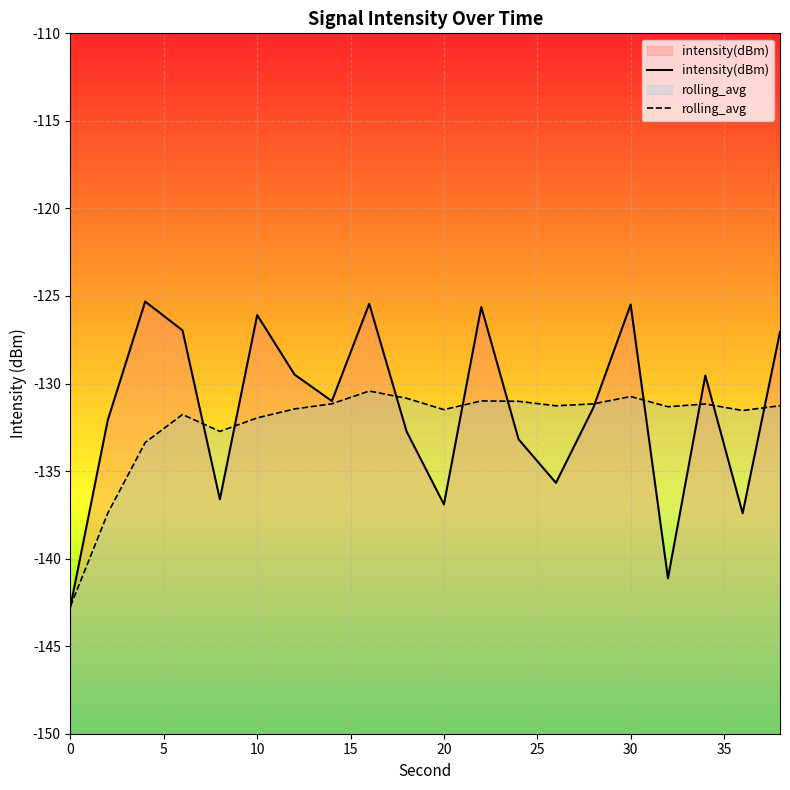

Which series has the widest spread of values?

intensity(dBm)